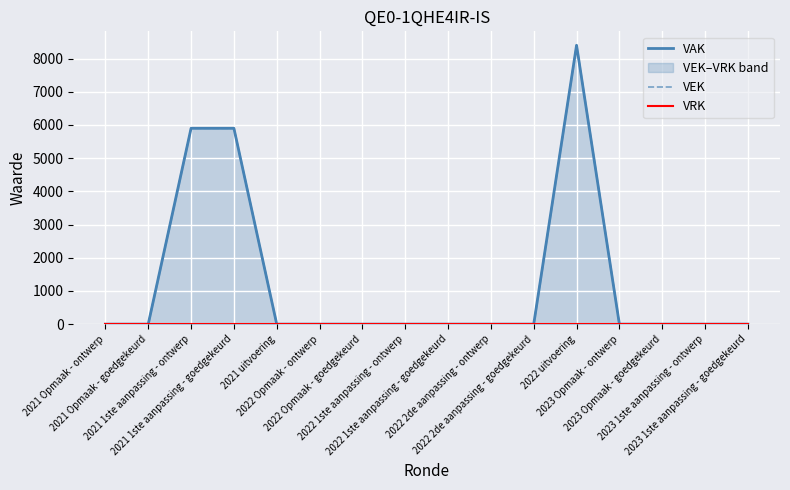

What is the difference between the second highest and second lowest values in the VEK series?

5900